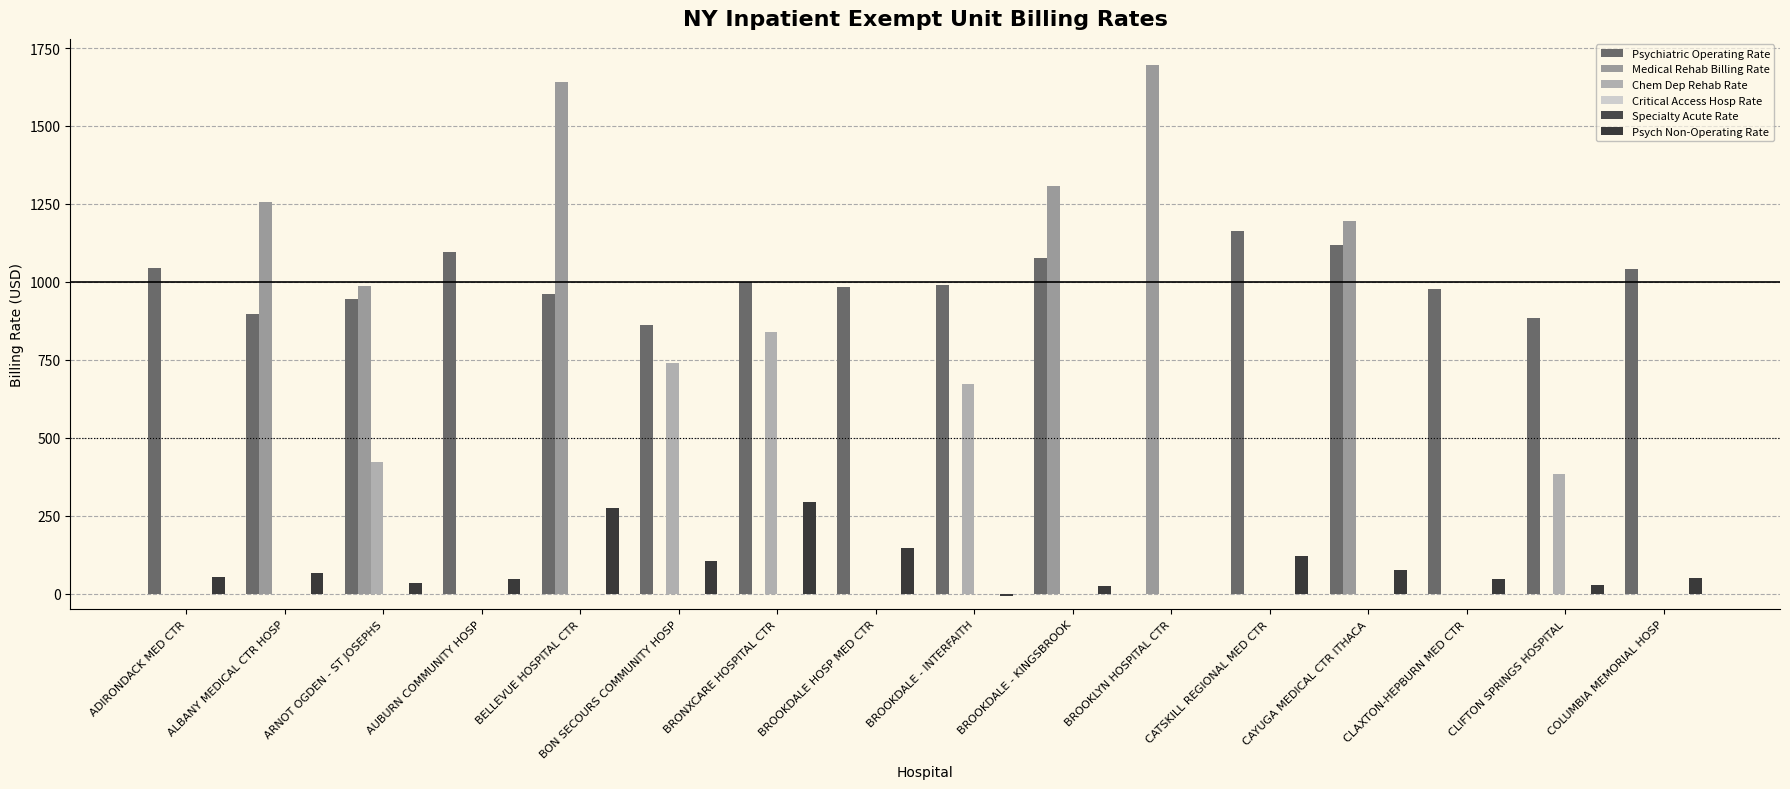

Reading left to right, transcribe all the data shown in this chart.

Psychiatric Operating Rate: ADIRONDACK MED CTR=1046.0	ALBANY MEDICAL CTR HOSP=896.9	ARNOT OGDEN - ST JOSEPHS=943.9	AUBURN COMMUNITY HOSP=1095.5	BELLEVUE HOSPITAL CTR=960.3	BON SECOURS COMMUNITY HOSP=861.0	BRONXCARE HOSPITAL CTR=999.2	BROOKDALE HOSP MED CTR=983.1	BROOKDALE - INTERFAITH=988.9	BROOKDALE - KINGSBROOK=1077.5	BROOKLYN HOSPITAL CTR=0.0	CATSKILL REGIONAL MED CTR=1162.5	CAYUGA MEDICAL CTR ITHACA=1119.6	CLAXTON-HEPBURN MED CTR=977.3	CLIFTON SPRINGS HOSPITAL=882.8	COLUMBIA MEMORIAL HOSP=1042.5
Medical Rehab Billing Rate: ADIRONDACK MED CTR=0.0	ALBANY MEDICAL CTR HOSP=1255.7	ARNOT OGDEN - ST JOSEPHS=988.1	AUBURN COMMUNITY HOSP=0.0	BELLEVUE HOSPITAL CTR=1641.7	BON SECOURS COMMUNITY HOSP=0.0	BRONXCARE HOSPITAL CTR=0.0	BROOKDALE HOSP MED CTR=0.0	BROOKDALE - INTERFAITH=0.0	BROOKDALE - KINGSBROOK=1306.6	BROOKLYN HOSPITAL CTR=1694.2	CATSKILL REGIONAL MED CTR=0.0	CAYUGA MEDICAL CTR ITHACA=1194.4	CLAXTON-HEPBURN MED CTR=0.0	CLIFTON SPRINGS HOSPITAL=0.0	COLUMBIA MEMORIAL HOSP=0.0
Chem Dep Rehab Rate: ADIRONDACK MED CTR=0.0	ALBANY MEDICAL CTR HOSP=0.0	ARNOT OGDEN - ST JOSEPHS=421.0	AUBURN COMMUNITY HOSP=0.0	BELLEVUE HOSPITAL CTR=0.0	BON SECOURS COMMUNITY HOSP=740.2	BRONXCARE HOSPITAL CTR=838.3	BROOKDALE HOSP MED CTR=0.0	BROOKDALE - INTERFAITH=673.4	BROOKDALE - KINGSBROOK=0.0	BROOKLYN HOSPITAL CTR=0.0	CATSKILL REGIONAL MED CTR=0.0	CAYUGA MEDICAL CTR ITHACA=0.0	CLAXTON-HEPBURN MED CTR=0.0	CLIFTON SPRINGS HOSPITAL=382.9	COLUMBIA MEMORIAL HOSP=0.0
Critical Access Hosp Rate: ADIRONDACK MED CTR=0.0	ALBANY MEDICAL CTR HOSP=0.0	ARNOT OGDEN - ST JOSEPHS=0.0	AUBURN COMMUNITY HOSP=0.0	BELLEVUE HOSPITAL CTR=0.0	BON SECOURS COMMUNITY HOSP=0.0	BRONXCARE HOSPITAL CTR=0.0	BROOKDALE HOSP MED CTR=0.0	BROOKDALE - INTERFAITH=0.0	BROOKDALE - KINGSBROOK=0.0	BROOKLYN HOSPITAL CTR=0.0	CATSKILL REGIONAL MED CTR=0.0	CAYUGA MEDICAL CTR ITHACA=0.0	CLAXTON-HEPBURN MED CTR=0.0	CLIFTON SPRINGS HOSPITAL=0.0	COLUMBIA MEMORIAL HOSP=0.0
Specialty Acute Rate: ADIRONDACK MED CTR=0.0	ALBANY MEDICAL CTR HOSP=0.0	ARNOT OGDEN - ST JOSEPHS=0.0	AUBURN COMMUNITY HOSP=0.0	BELLEVUE HOSPITAL CTR=0.0	BON SECOURS COMMUNITY HOSP=0.0	BRONXCARE HOSPITAL CTR=0.0	BROOKDALE HOSP MED CTR=0.0	BROOKDALE - INTERFAITH=0.0	BROOKDALE - KINGSBROOK=0.0	BROOKLYN HOSPITAL CTR=0.0	CATSKILL REGIONAL MED CTR=0.0	CAYUGA MEDICAL CTR ITHACA=0.0	CLAXTON-HEPBURN MED CTR=0.0	CLIFTON SPRINGS HOSPITAL=0.0	COLUMBIA MEMORIAL HOSP=0.0
Psych Non-Operating Rate: ADIRONDACK MED CTR=54.9	ALBANY MEDICAL CTR HOSP=65.5	ARNOT OGDEN - ST JOSEPHS=34.9	AUBURN COMMUNITY HOSP=46.2	BELLEVUE HOSPITAL CTR=274.8	BON SECOURS COMMUNITY HOSP=103.8	BRONXCARE HOSPITAL CTR=293.4	BROOKDALE HOSP MED CTR=146.2	BROOKDALE - INTERFAITH=-7.9	BROOKDALE - KINGSBROOK=23.5	BROOKLYN HOSPITAL CTR=0.0	CATSKILL REGIONAL MED CTR=121.2	CAYUGA MEDICAL CTR ITHACA=75.1	CLAXTON-HEPBURN MED CTR=46.0	CLIFTON SPRINGS HOSPITAL=29.3	COLUMBIA MEMORIAL HOSP=49.0